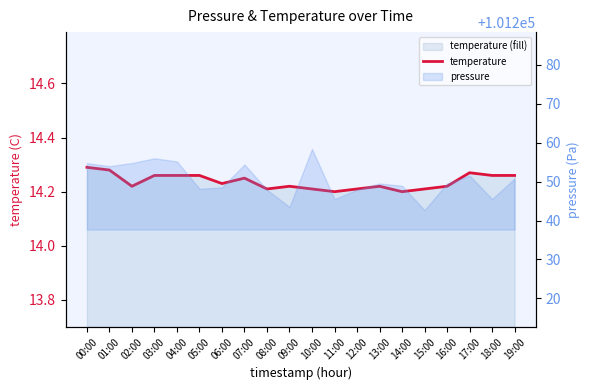

Count the number of categories in the chart.

20